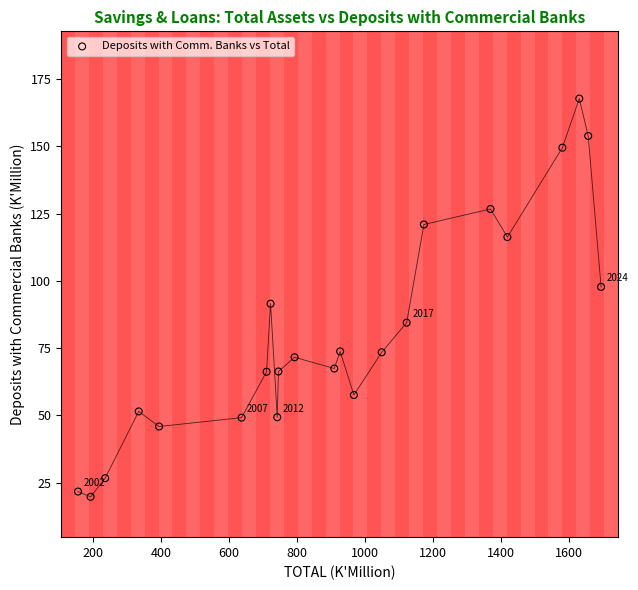

What is the range of Y values (max minus min)?

148.0